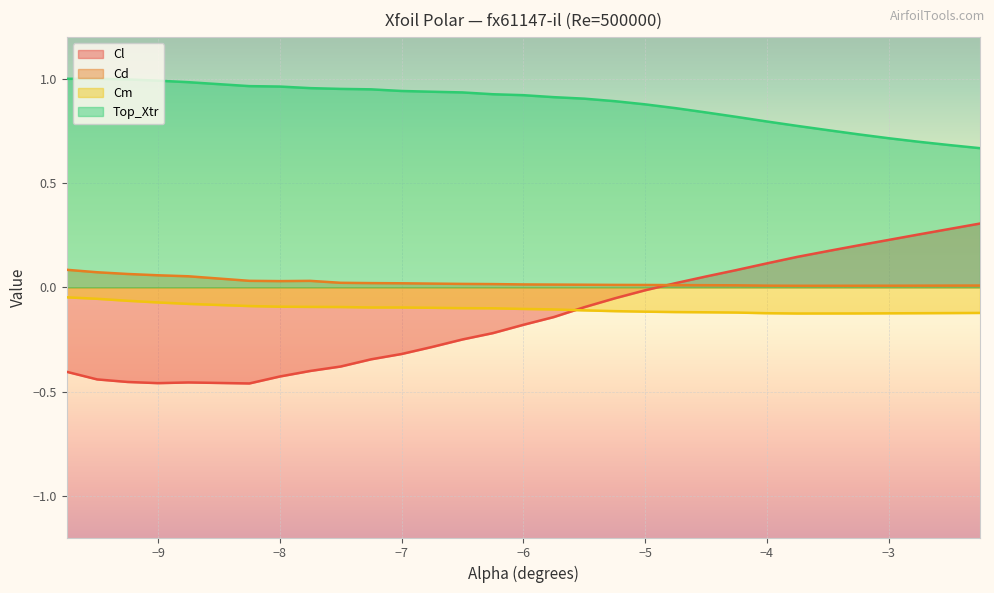

How many interior local valleys does the Cm series have?

1